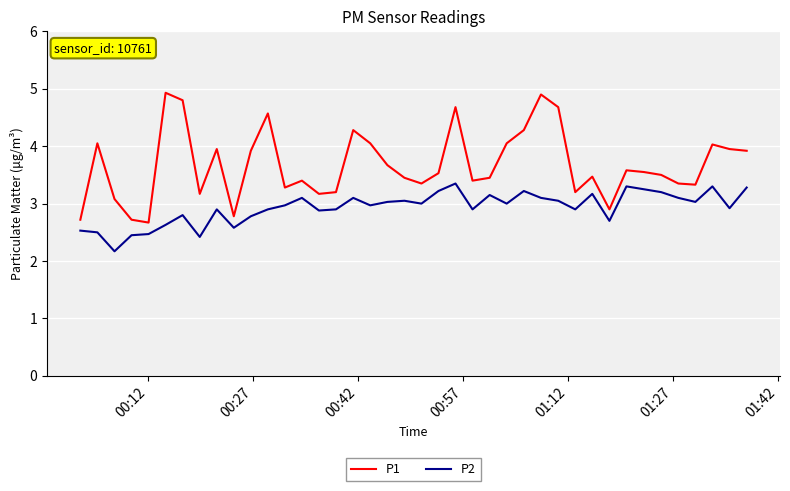

Rank the series by their average value, from highest to lowest.

P1, P2